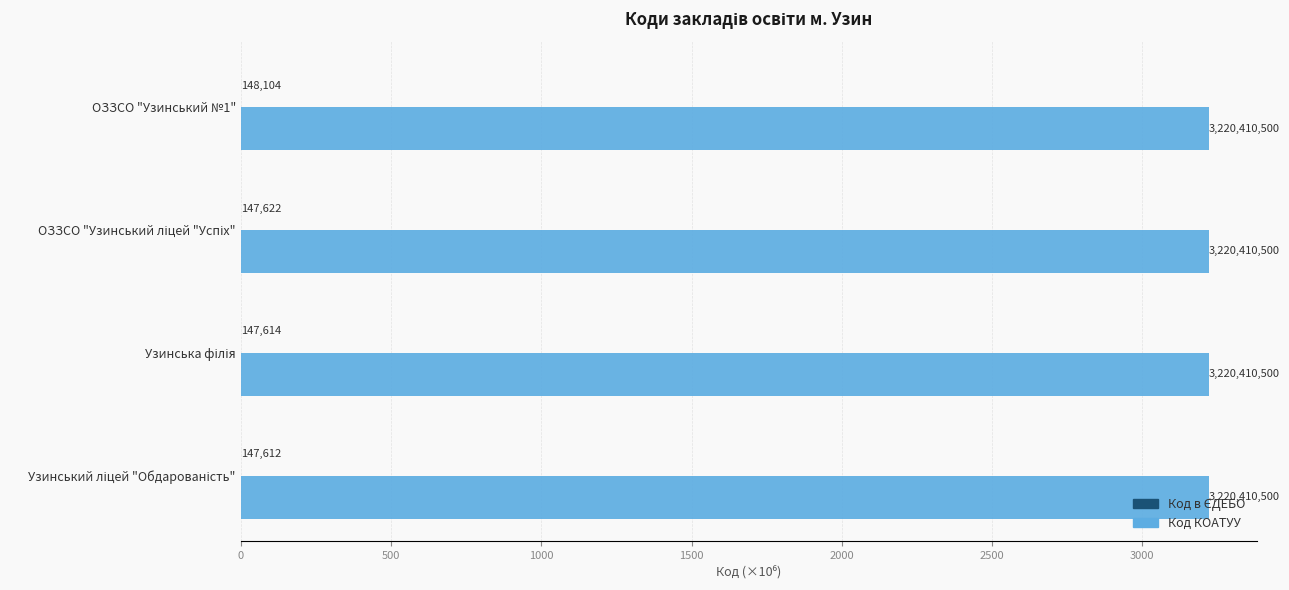

How many bars are there in total?

8